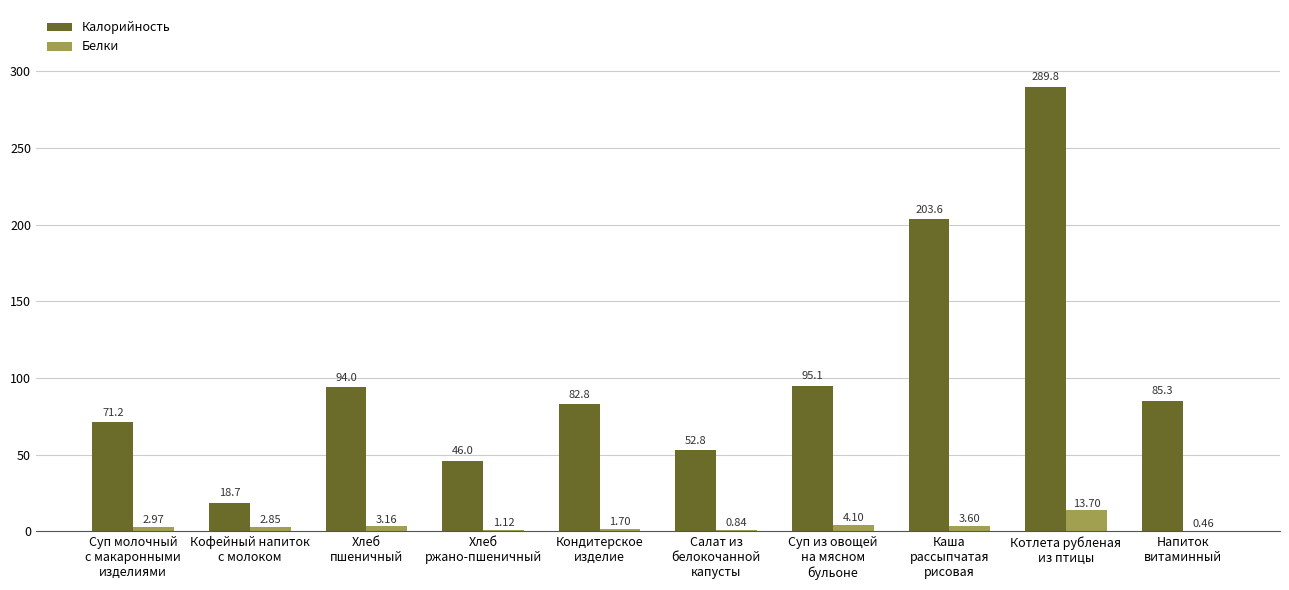

What are all the series names shown in the legend?

Калорийность, Белки